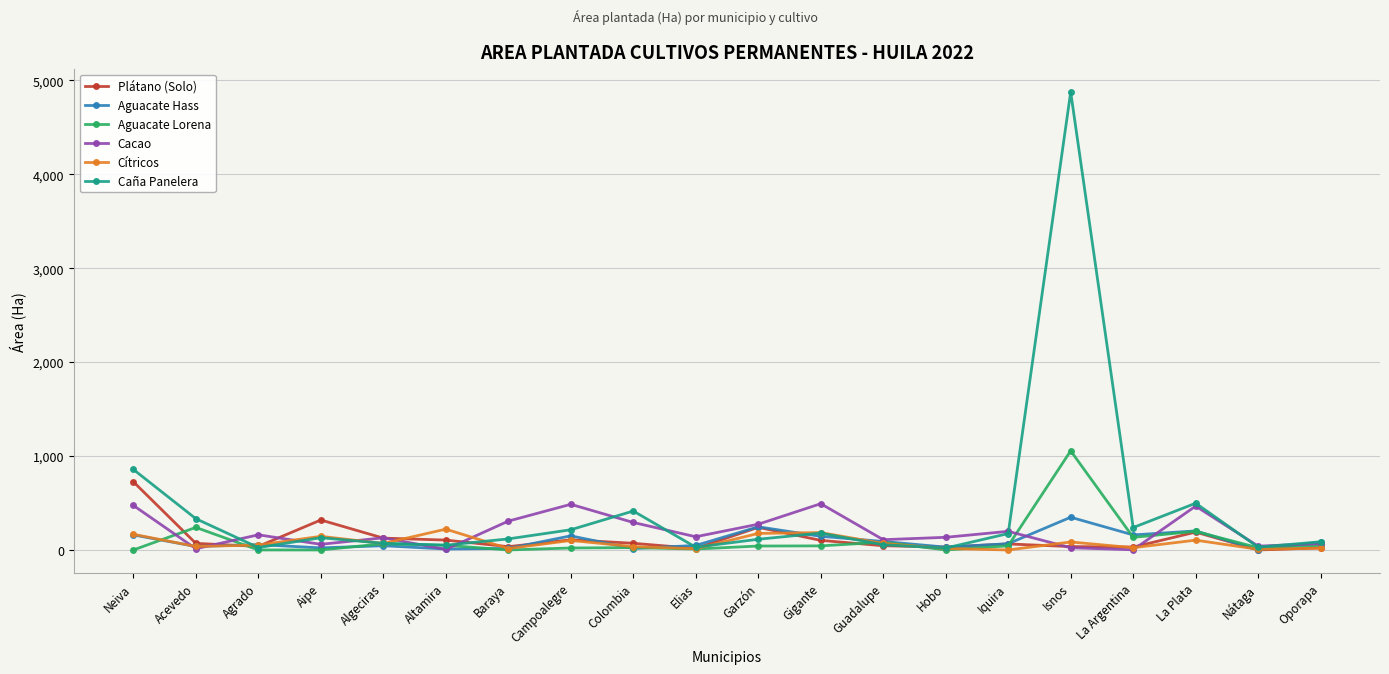

Where is Caña Panelera nearest to the value 2447?

Neiva